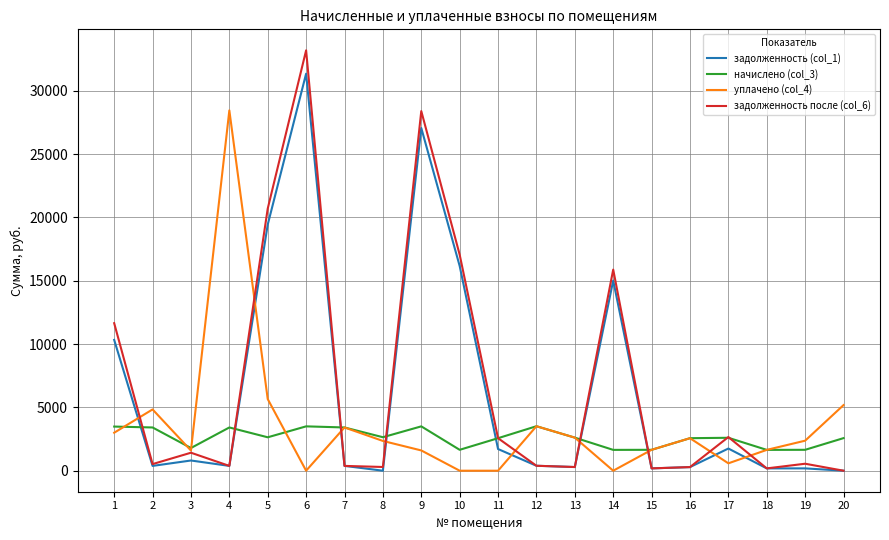

What is the difference between the maximum and minimum values in the уплачено (col_4) series?

28452.2